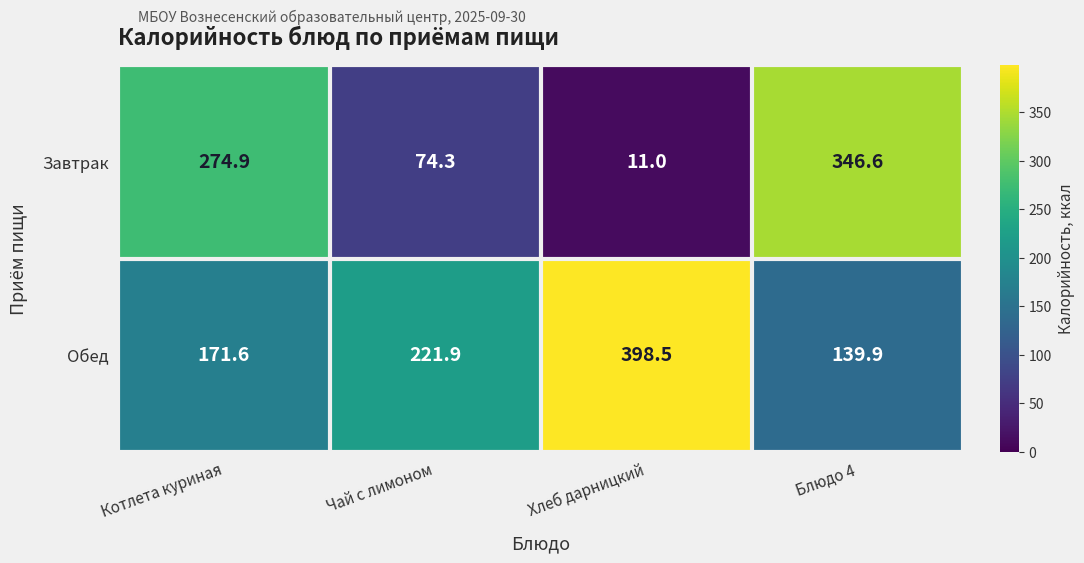

At which category is the sum across all series the highest?

Блюдо 4